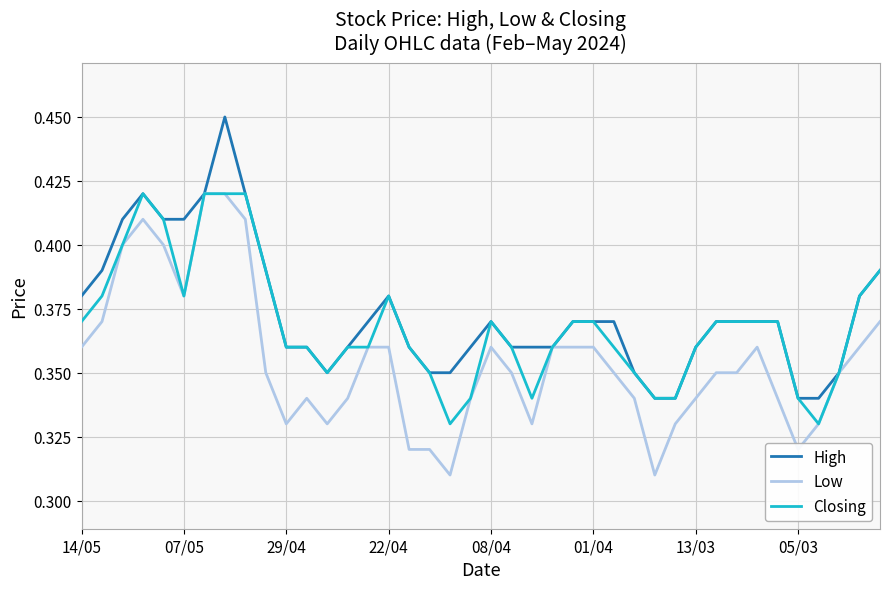

How many series are shown in this chart?

3